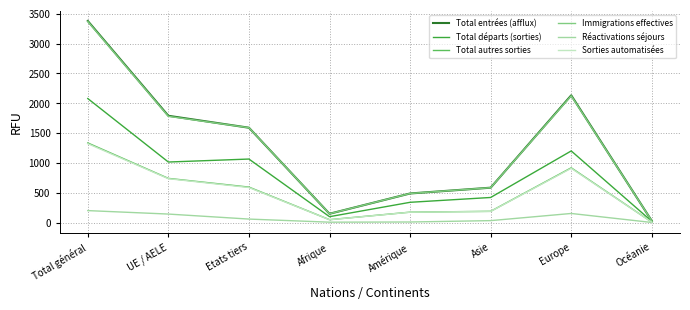

True or false: Total départs (sorties) has a value of 98 at Afrique.

True